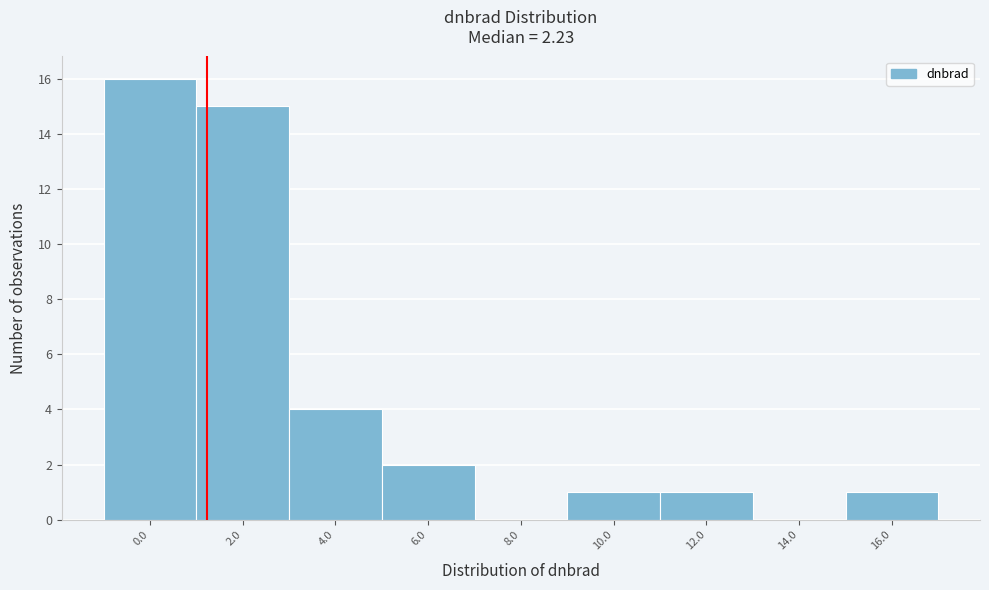

Reading left to right, transcribe all the data shown in this chart.

0.0=16	2.0=15	4.0=4	6.0=2	8.0=0	10.0=1	12.0=1	14.0=0	16.0=1